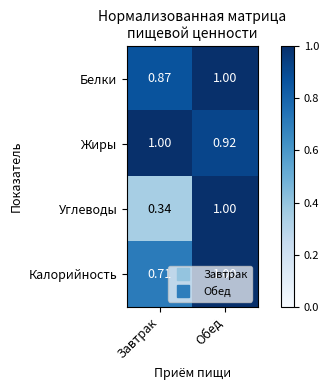

Which category has the lowest value across all series?

Завтрак